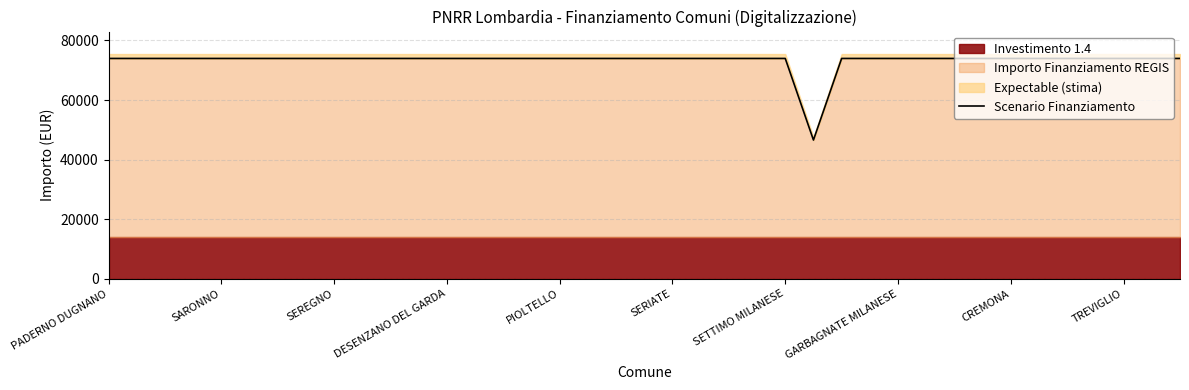

How many interior local valleys (lower than both neighbors) does the data have?

1